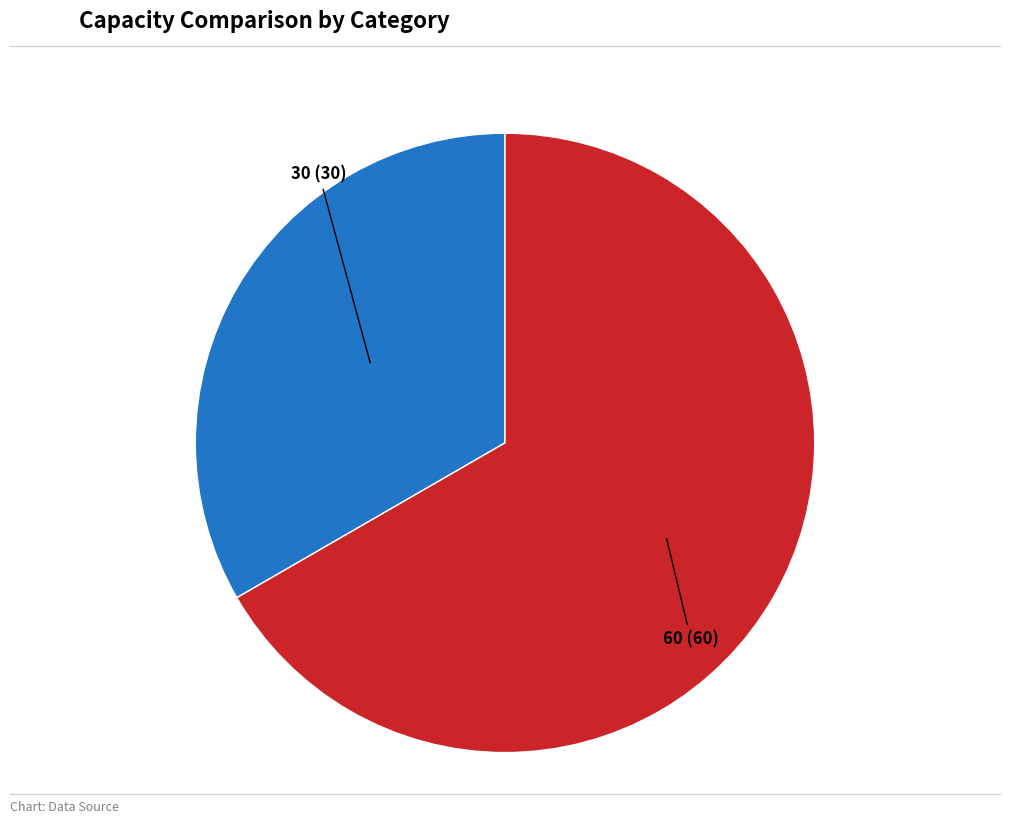

Do 60 (60) and 30 (30) together represent more than half of the pie?

Yes